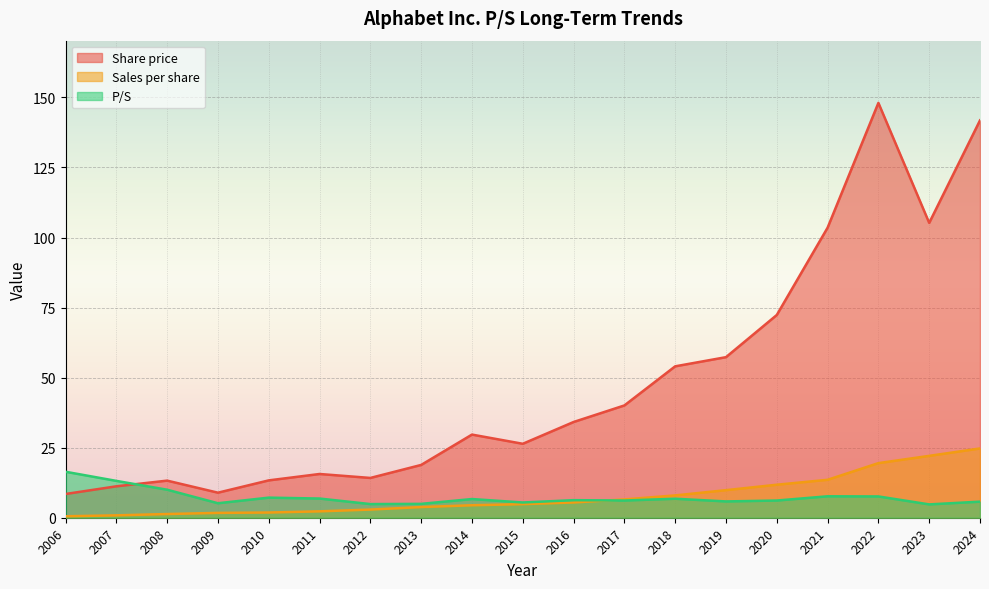

At which category does Share price reach its first local valley?

2009